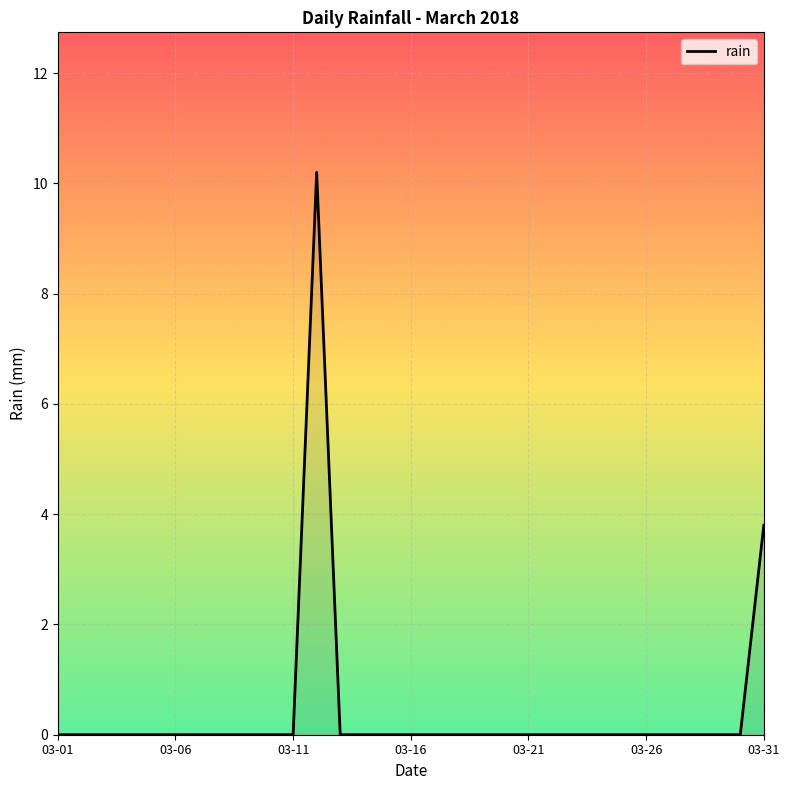

What is the difference between the maximum and second lowest values?

10.2